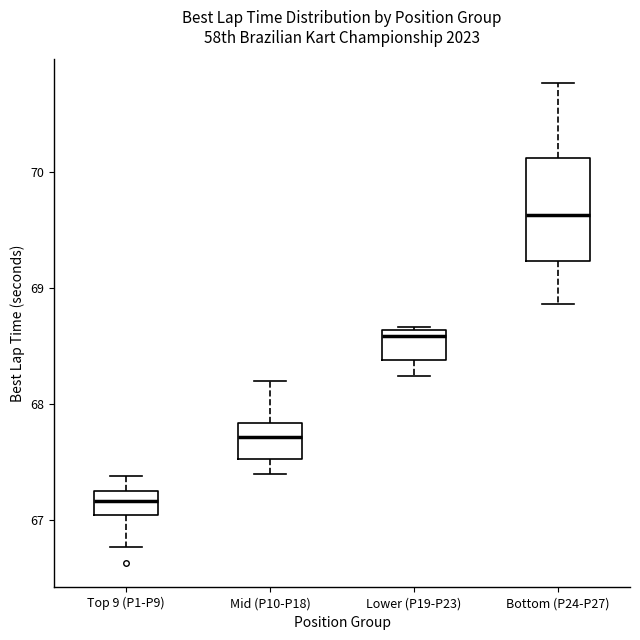

Which box is the tallest, from its lower edge to its upper edge?

Bottom (P24-P27)